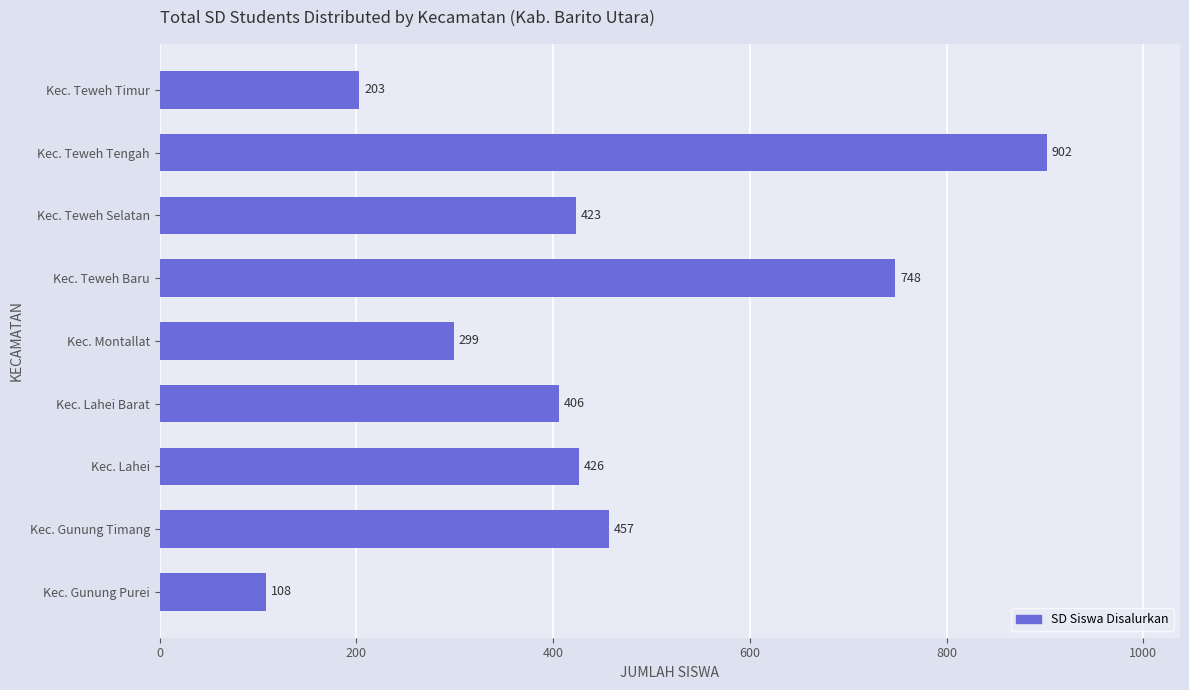

What is the sum of all values?

3972